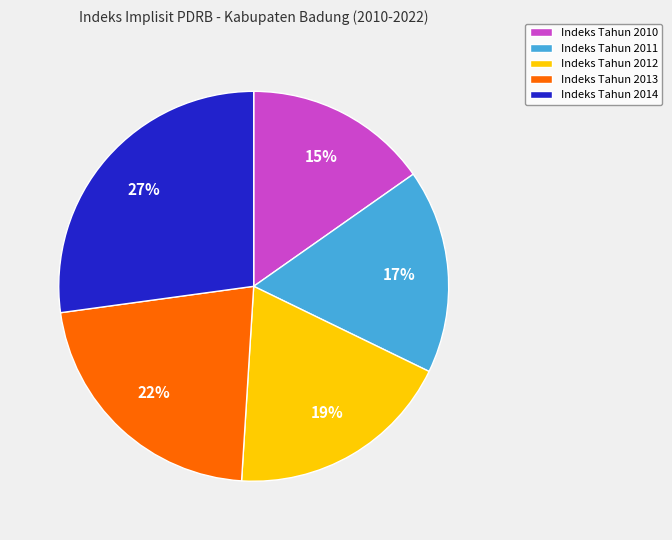

Rank the categories by value from highest to lowest.

Indeks Tahun 2014, Indeks Tahun 2013, Indeks Tahun 2012, Indeks Tahun 2011, Indeks Tahun 2010